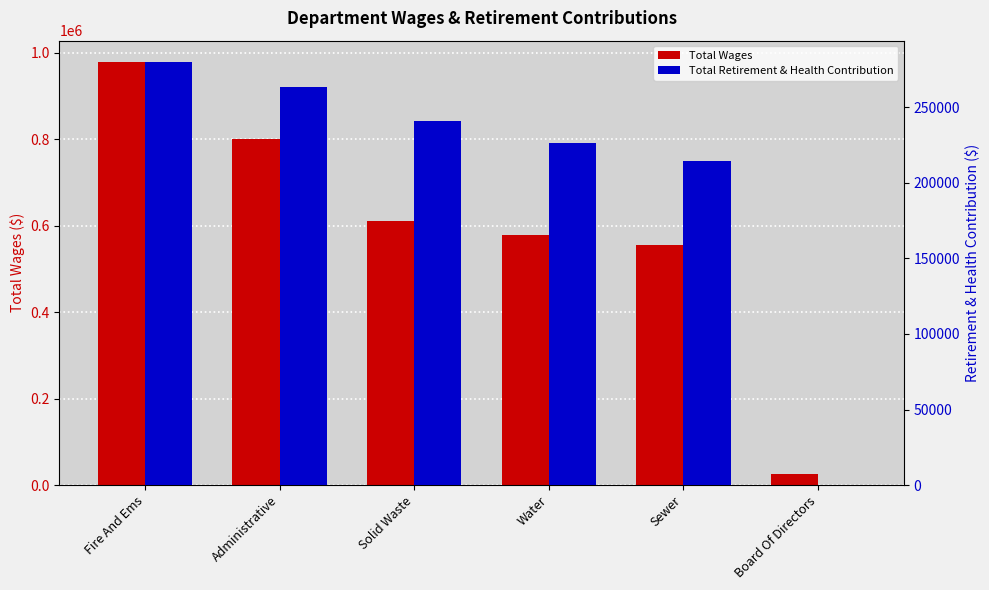

List the labels in order of Total Wages value, largest first.

Fire And Ems, Administrative, Solid Waste, Water, Sewer, Board Of Directors